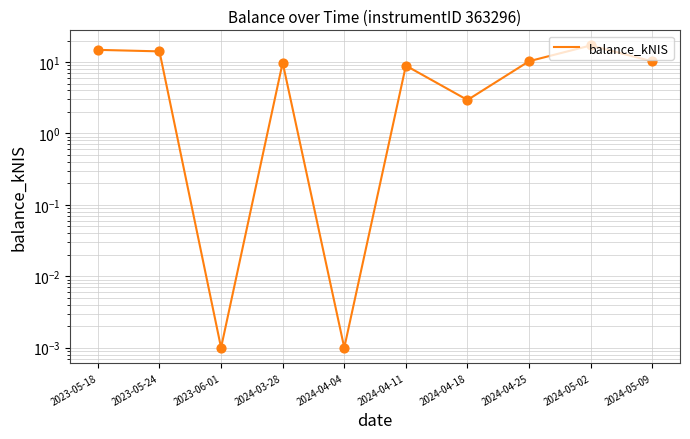

Between 2024-04-04 and 2023-05-18, which is larger?

2023-05-18